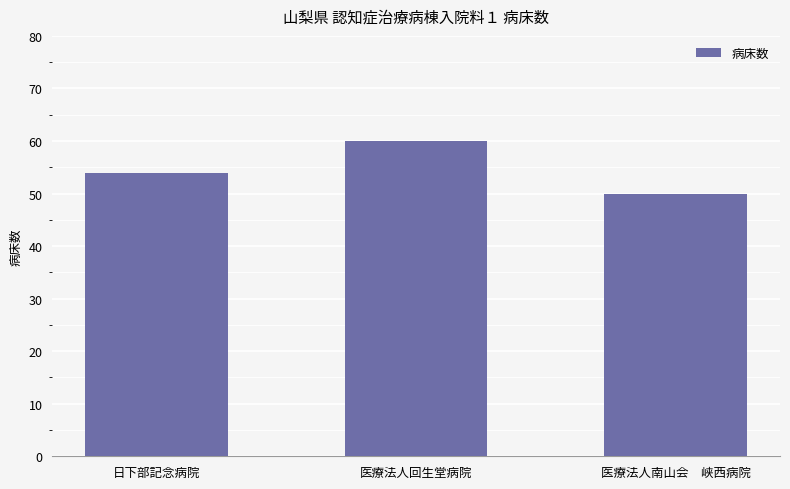

Approximately how many times larger is the value at 医療法人南山会　峡西病院 compared to 日下部記念病院?

0.9